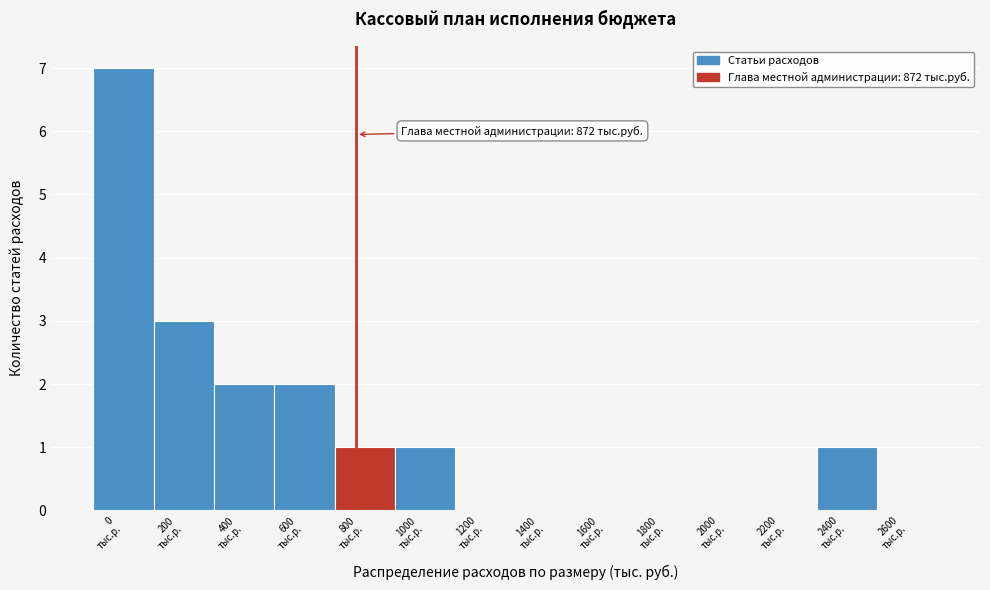

What is the sum of all values?

17